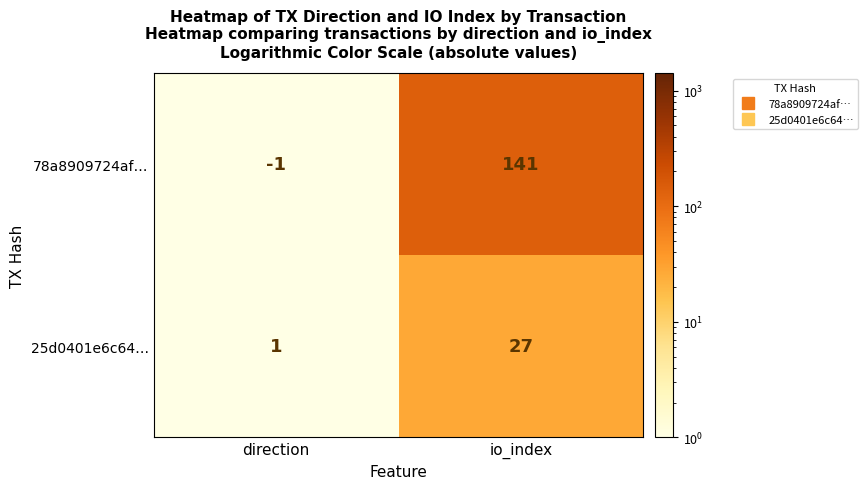

Reading left to right, list all the values displayed in this chart.

78a8909724af…: direction=-1	io_index=141
25d0401e6c64…: direction=1	io_index=27